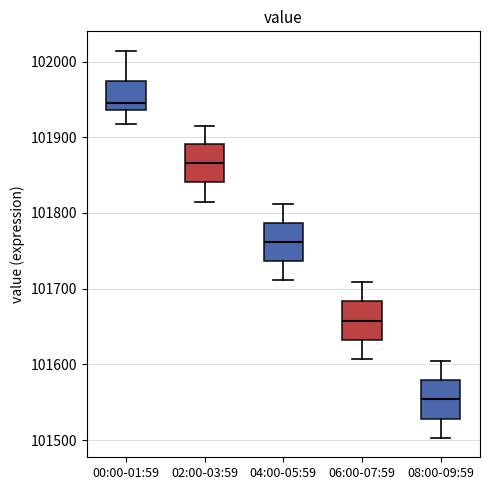

Where does the upper whisker of the box for 08:00-09:59 end on the y-axis? The values are not printed on the chart, so give them approximately, as read against the axis.

101600